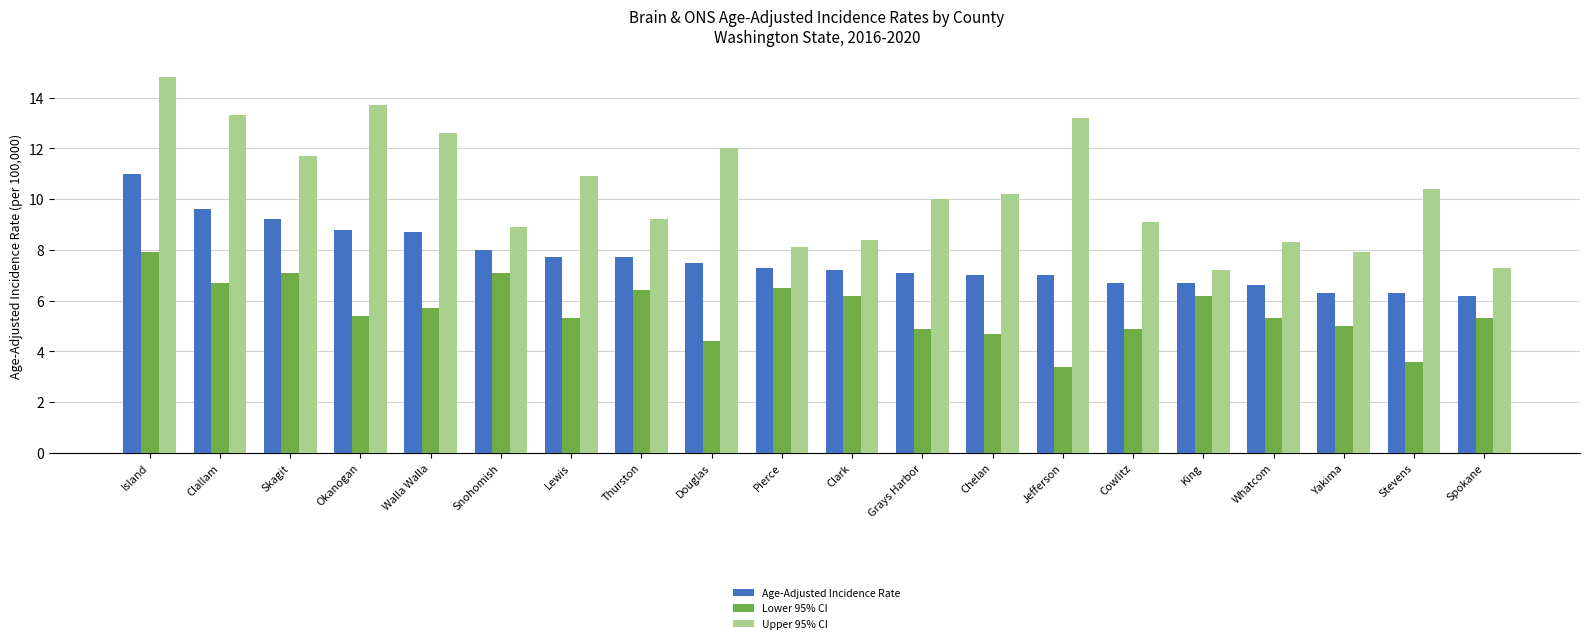

What is the sum of all Upper 95% CI values?

207.2